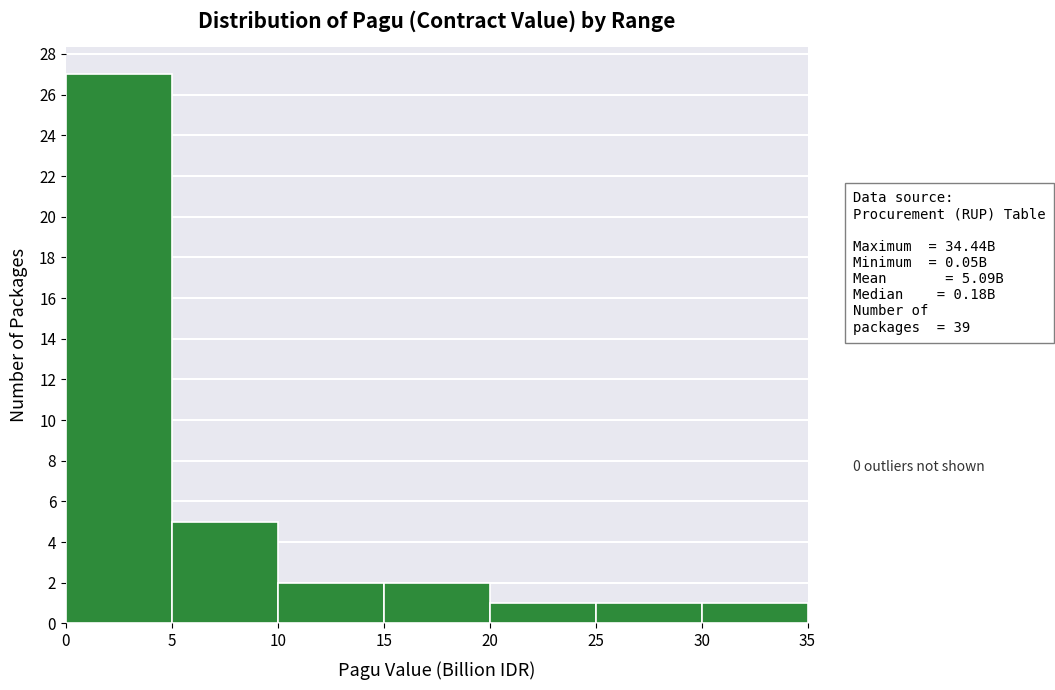

Which range on the x-axis has the tallest bar?

0 to 5